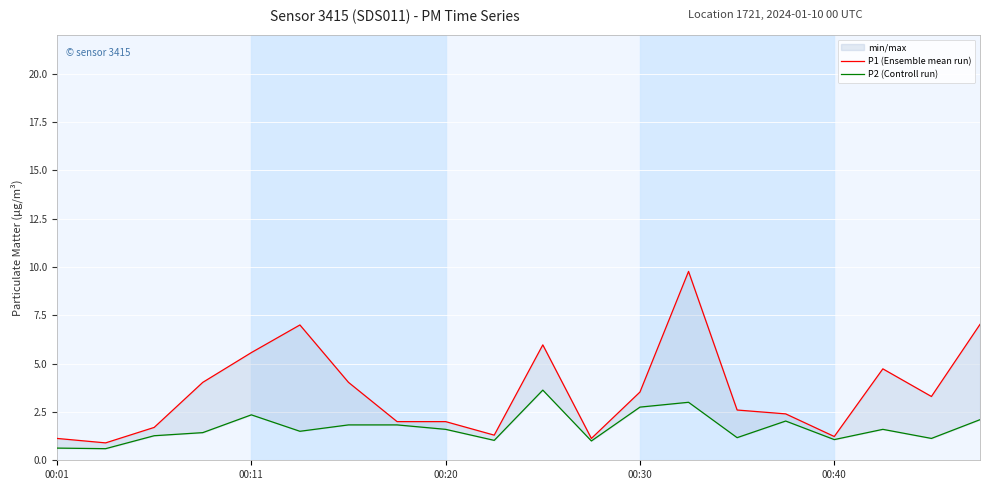

At how many categories does at least one series exceed 4?

8